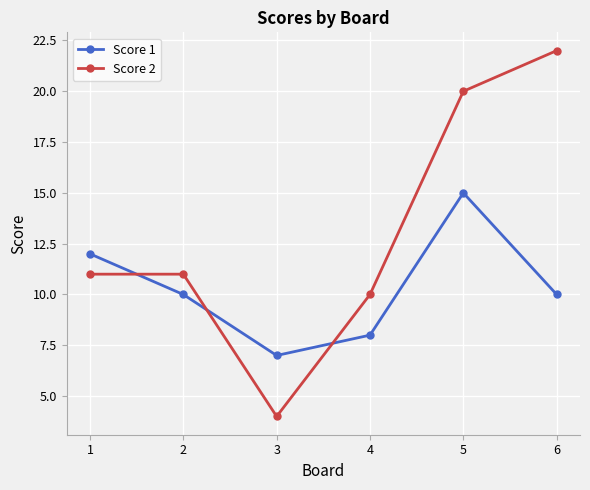

What are all the series names shown in the legend?

Score 1, Score 2